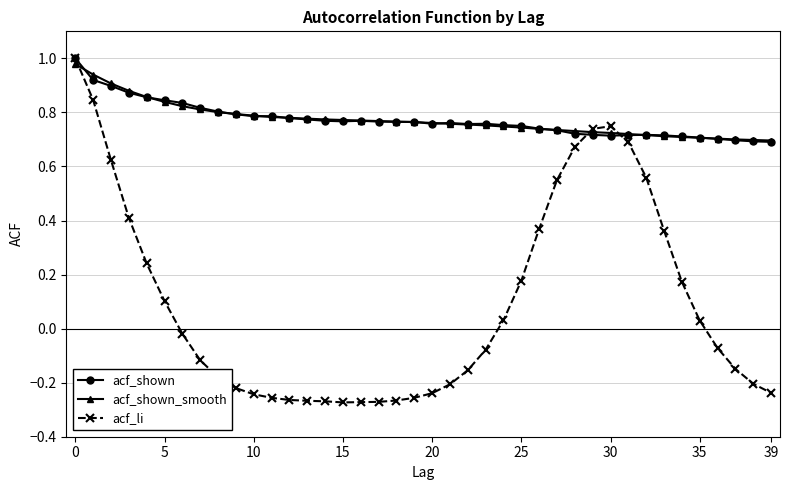

True or false: acf_shown has more than 0 interior local peaks.

True